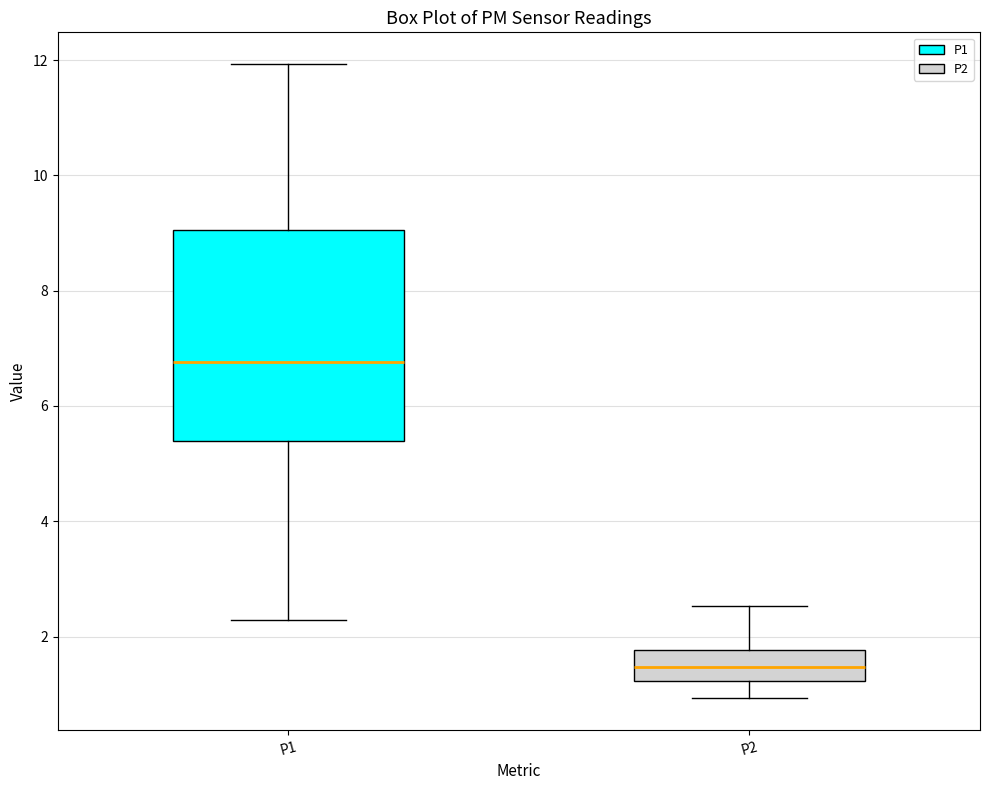

Where does the upper whisker of the box for P2 end on the y-axis? The values are not printed on the chart, so give them approximately, as read against the axis.

2.6